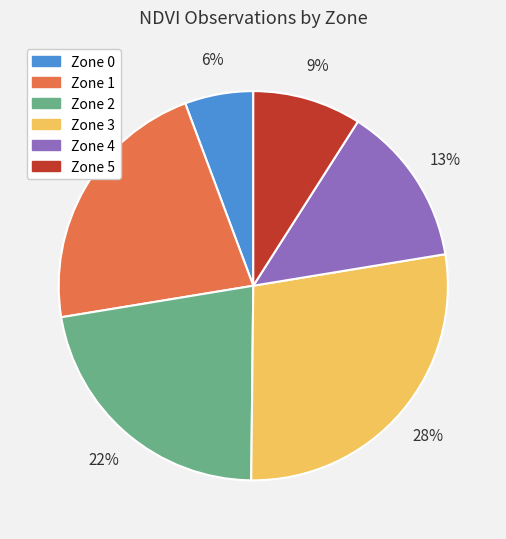

Does Zone 0 represent more than half of the total?

No